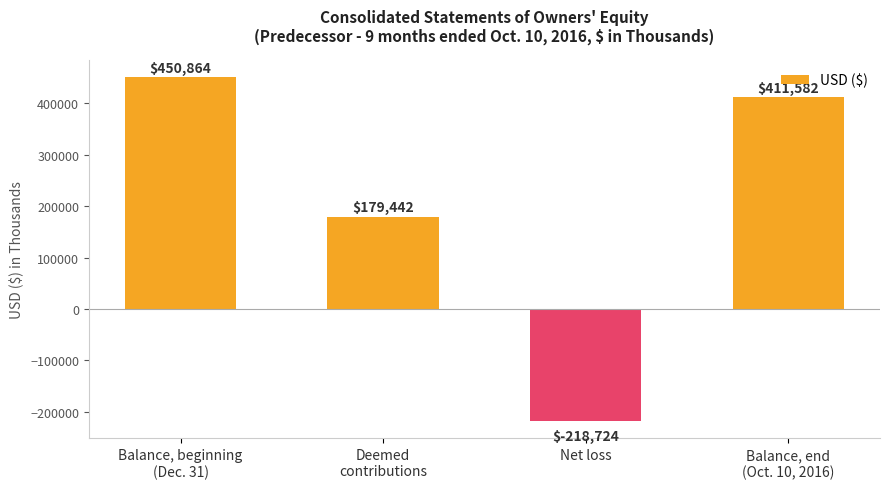

How many values are below 411582?

2